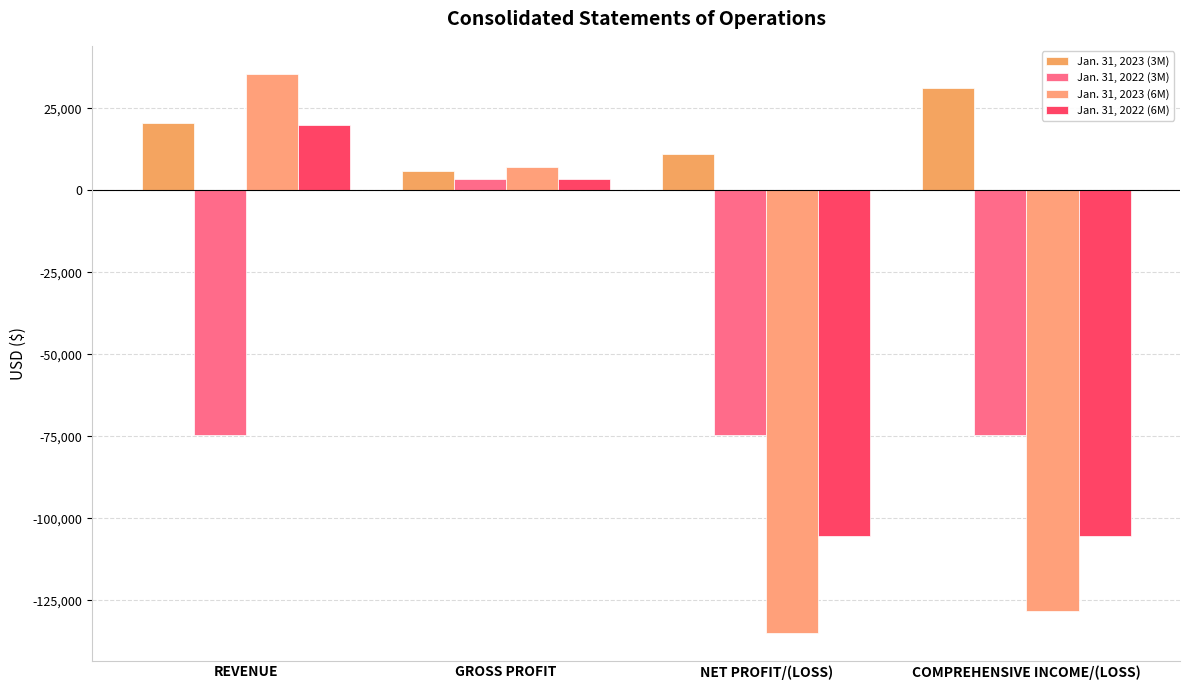

Reading left to right, extract all data points from this chart.

Jan. 31, 2023 (3M): 20456	5881	11096	31243
Jan. 31, 2022 (3M): -74618	3590	-74758	-74758
Jan. 31, 2023 (6M): 35588	7231	-134883	-128147
Jan. 31, 2022 (6M): 19918	3590	-105427	-105427